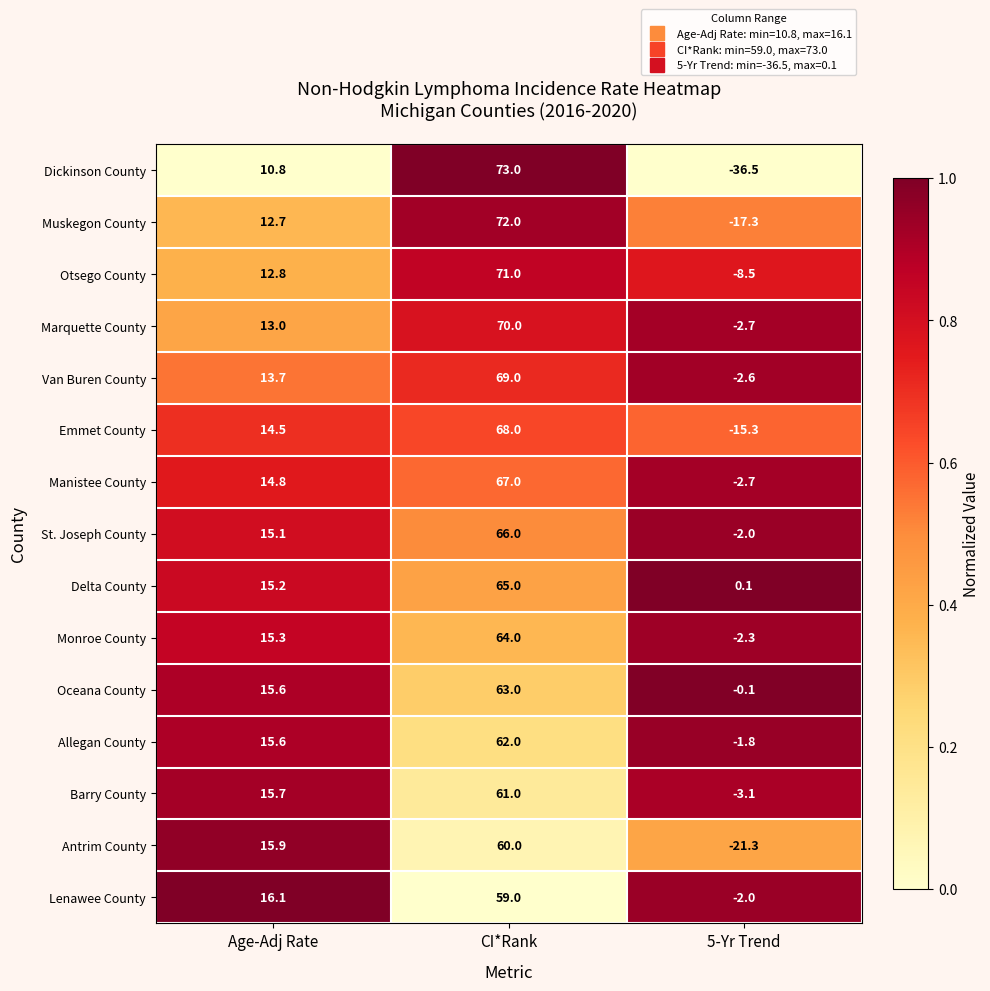

The St. Joseph County series shows 39.8 at CI*Rank. True or false?

False